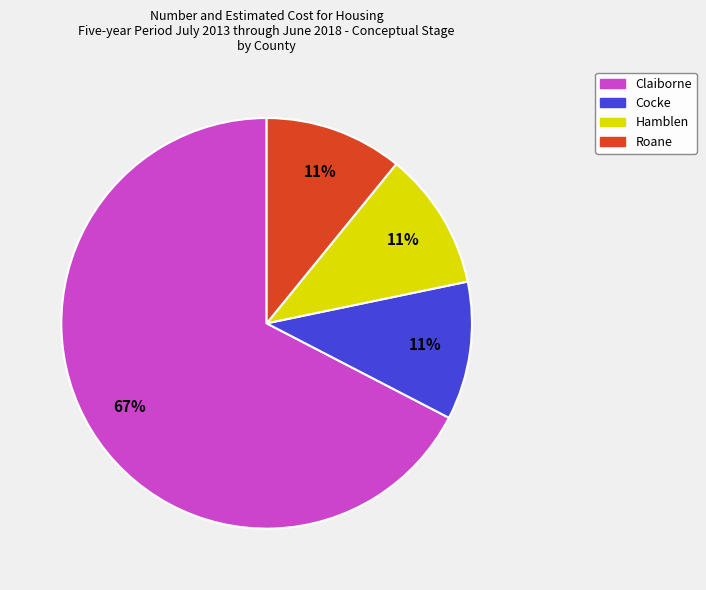

To the nearest percent, what portion does Roane represent?

11%